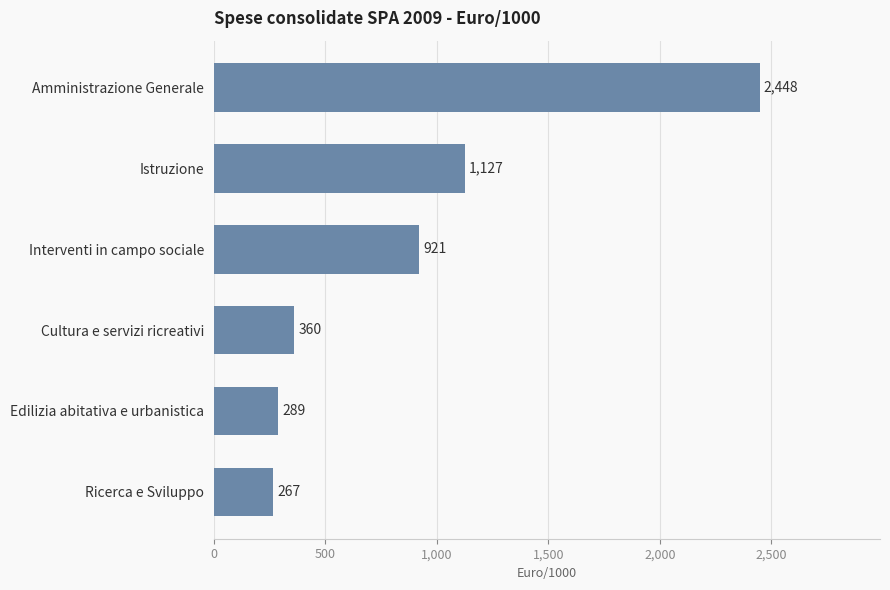

True or false: the data shows 1127.3 at Istruzione.

True